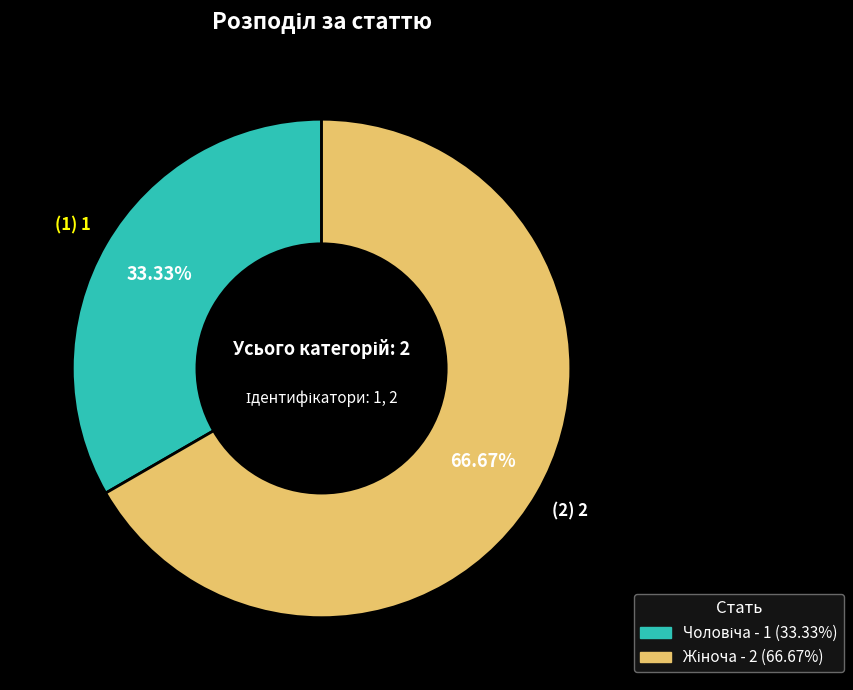

Is there any slice that represents more than half of the pie?

Yes